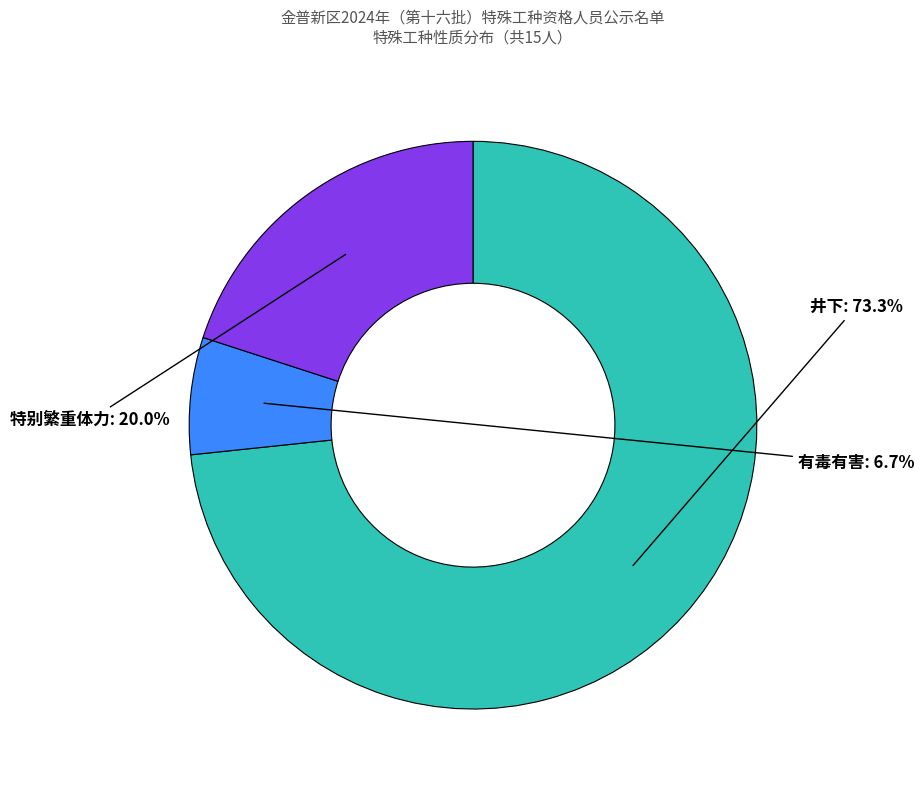

The 特别繁重体力 slice represents 14% of the pie. True or false?

False